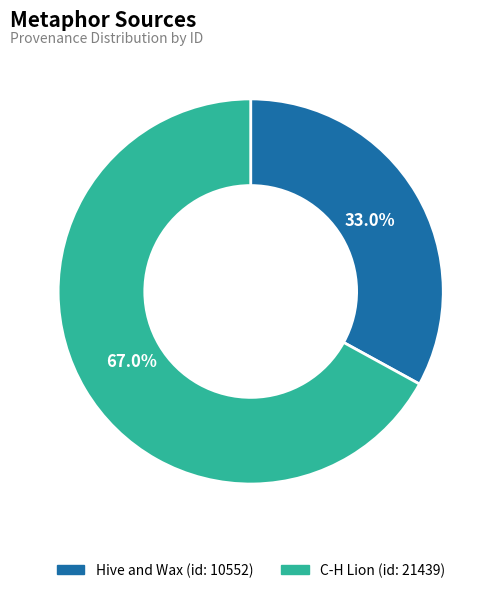

Count the number of slices in the pie.

2